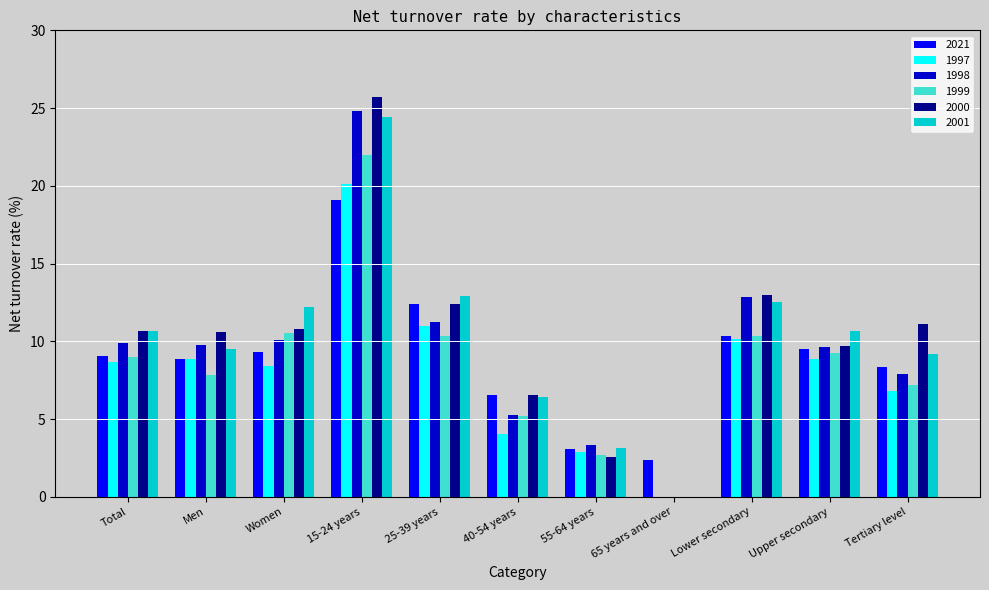

What is the sum of all 2001 values?

111.7